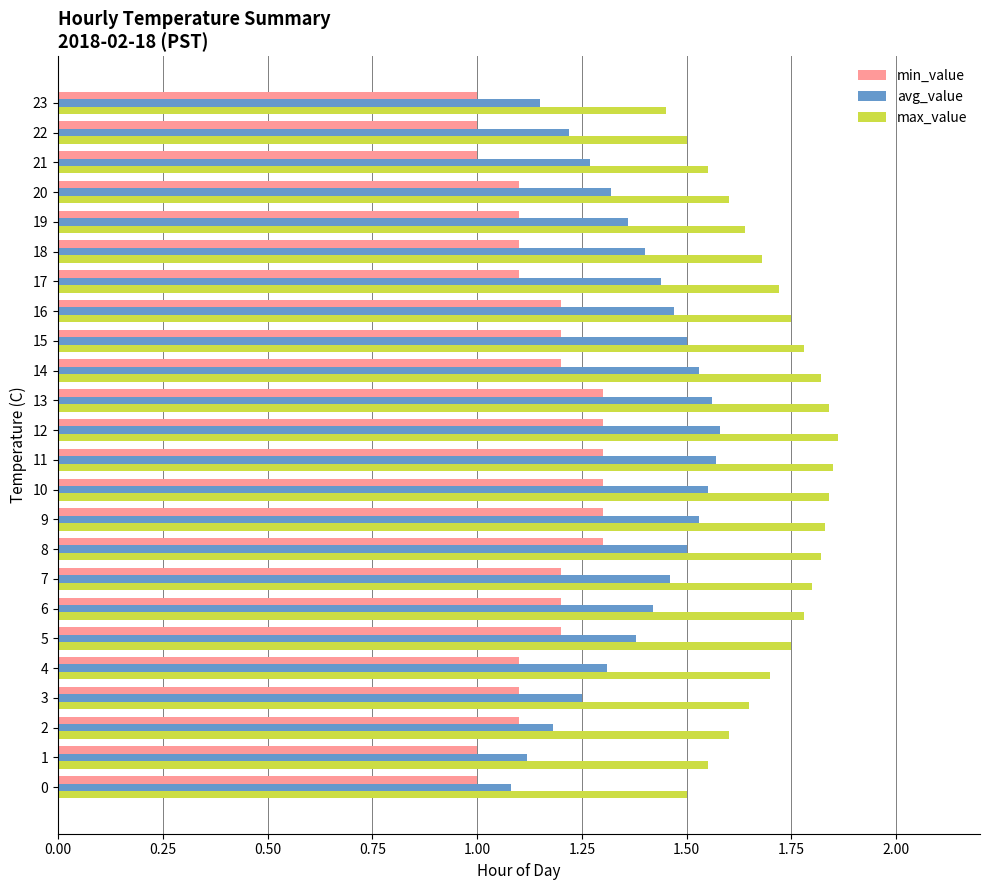

Between 12 and 23, which series saw the biggest shift?

avg_value